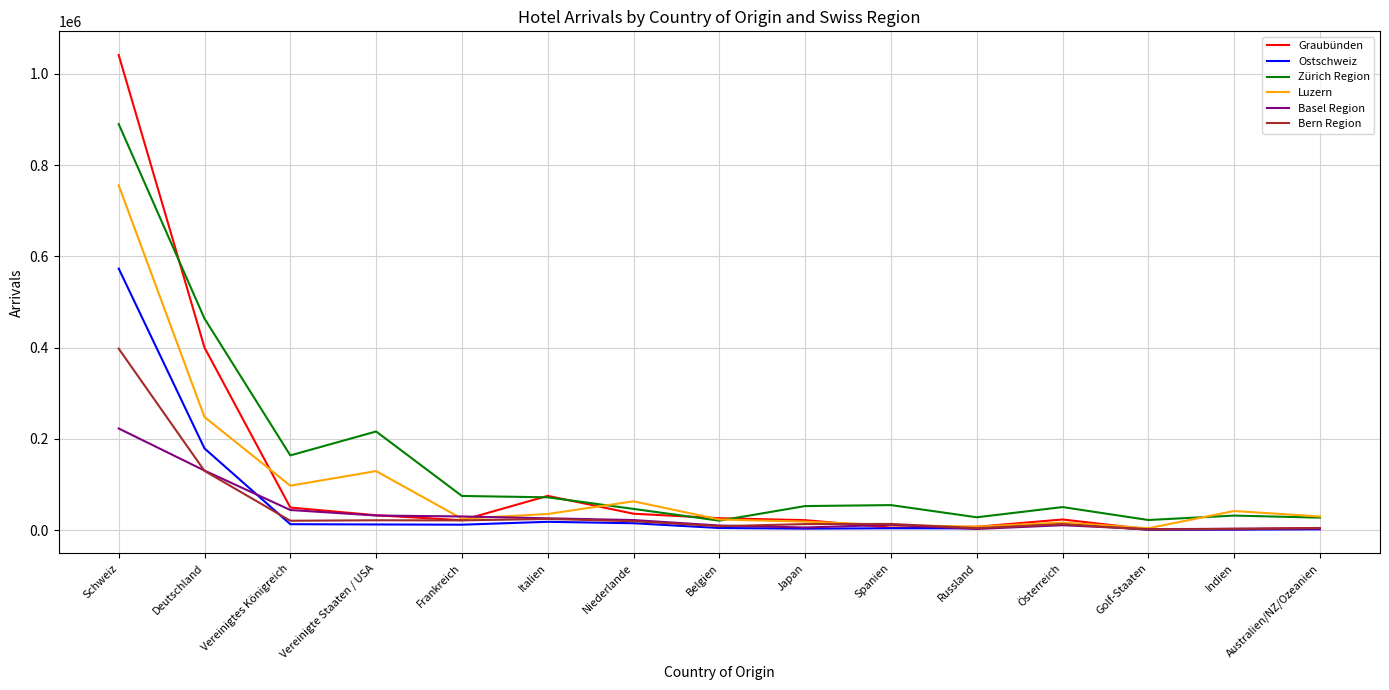

Which label corresponds to the largest value in the chart?

Schweiz